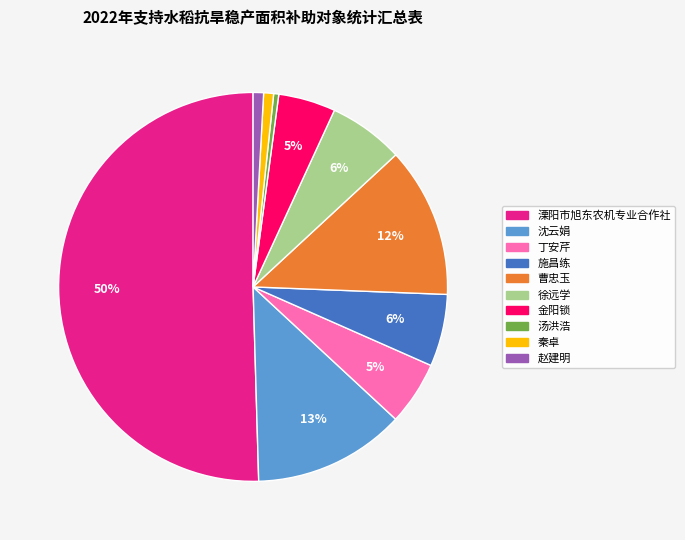

Which has a higher value, 施昌练 or 秦卓?

施昌练